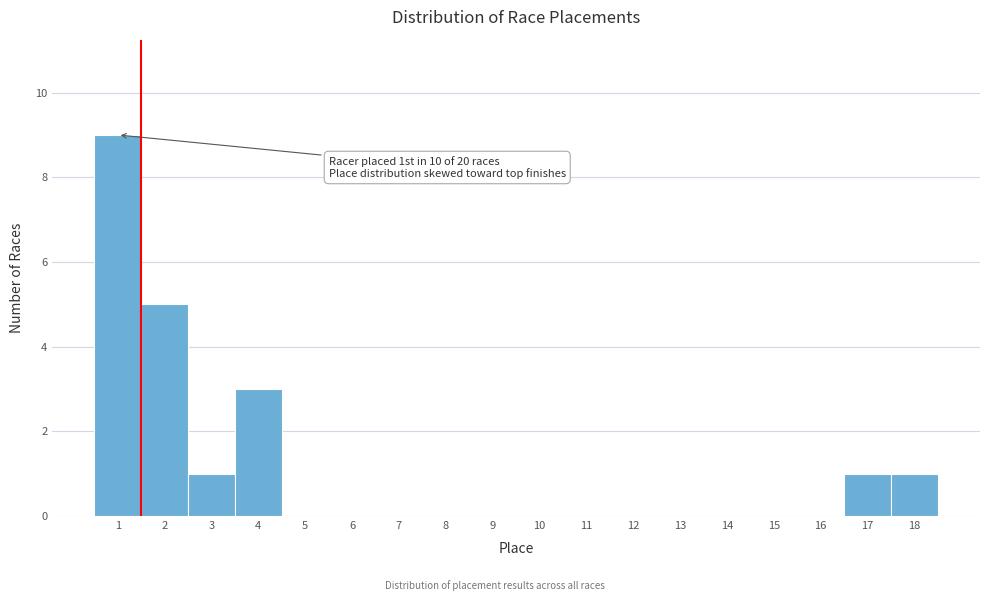

Reading left to right, transcribe all the data shown in this chart.

1=9	2=5	3=1	4=3	5=0	6=0	7=0	8=0	9=0	10=0	11=0	12=0	13=0	14=0	15=0	16=0	17=1	18=1